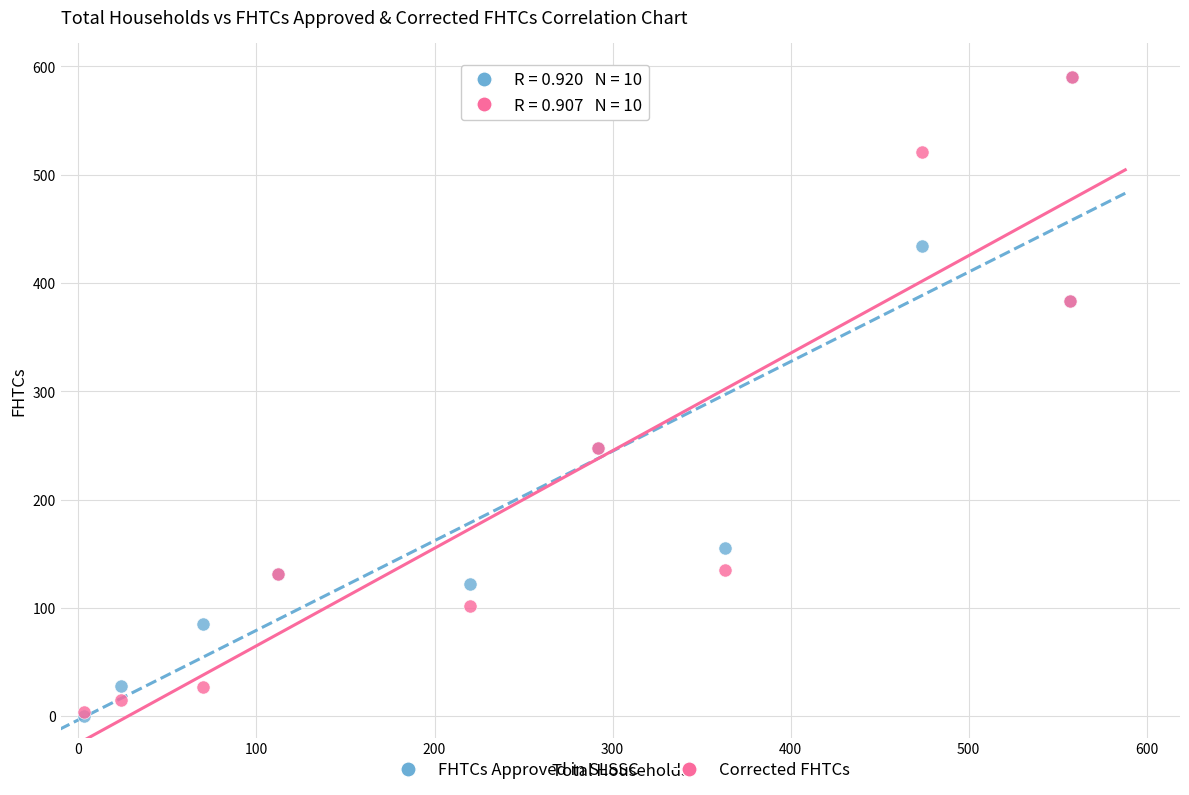

What are all the series names shown in the legend?

FHTCs Approved in SLSSC, Corrected FHTCs